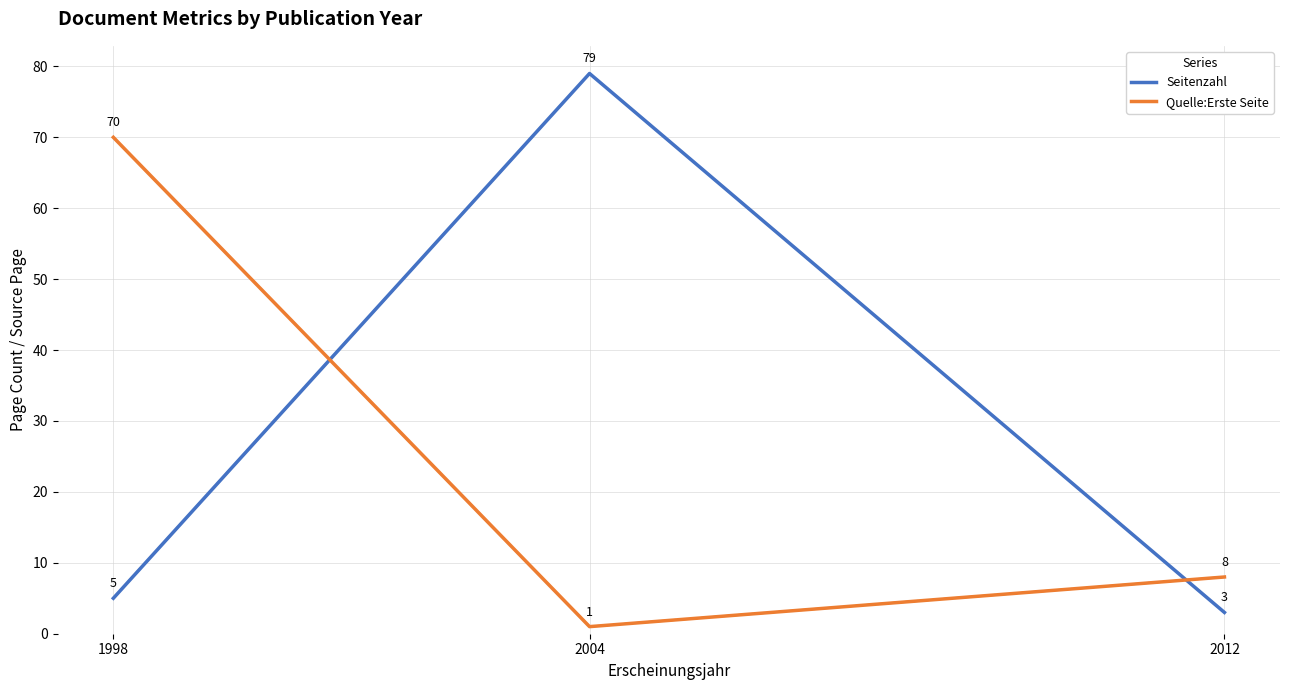

Count the number of data series in this chart.

2